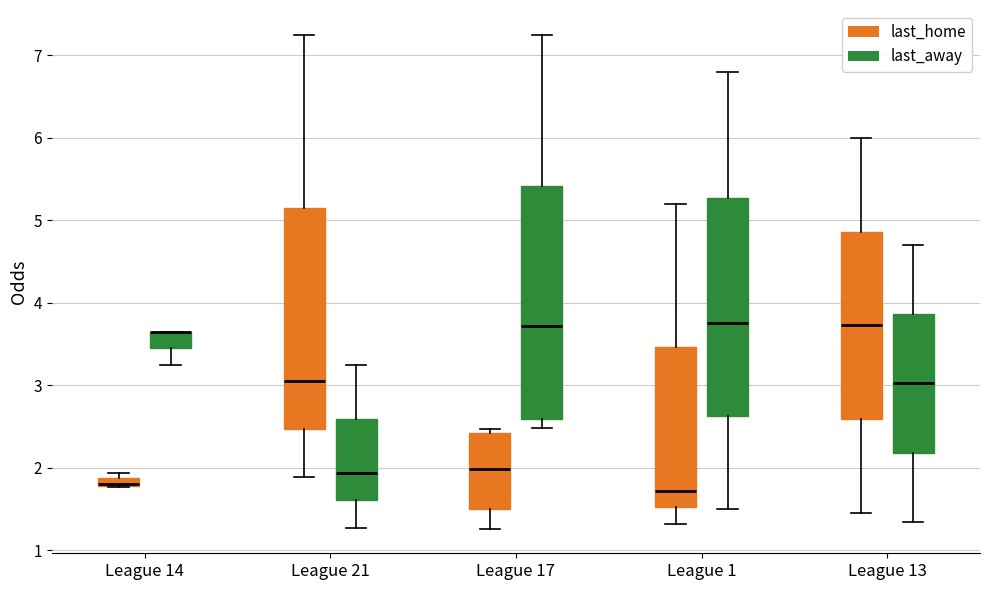

Where does the median line of the box for League 17 (last_home) sit on the y-axis? The values are not printed on the chart, so give them approximately, as read against the axis.

2.0